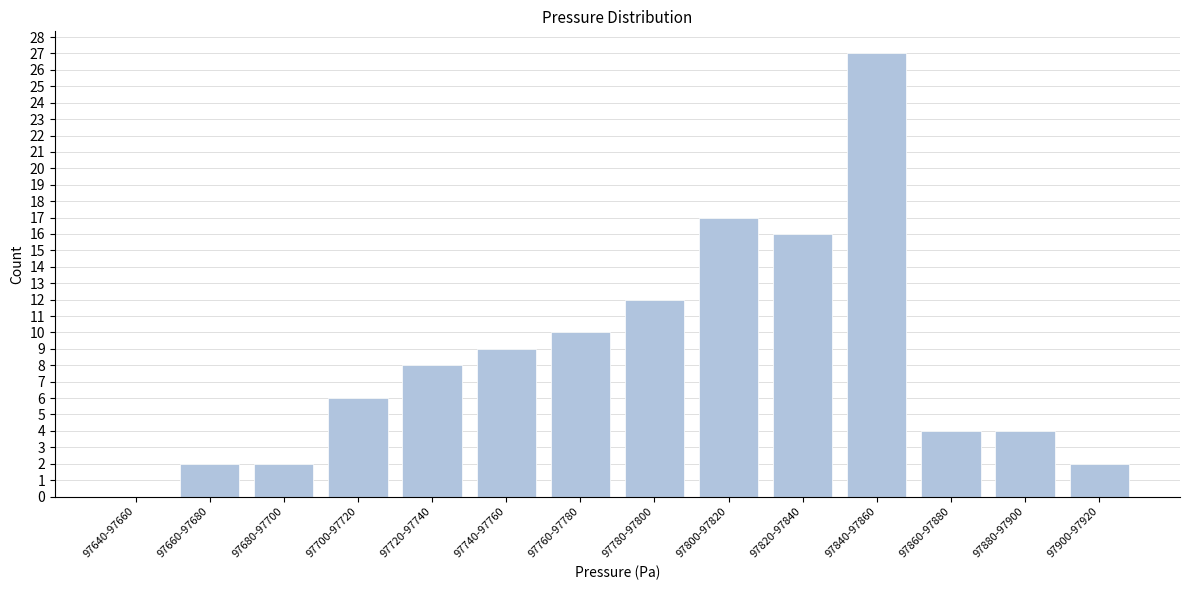

Reading left to right, list all the values displayed in this chart.

97640-97660=0	97660-97680=2	97680-97700=2	97700-97720=6	97720-97740=8	97740-97760=9	97760-97780=10	97780-97800=12	97800-97820=17	97820-97840=16	97840-97860=27	97860-97880=4	97880-97900=4	97900-97920=2